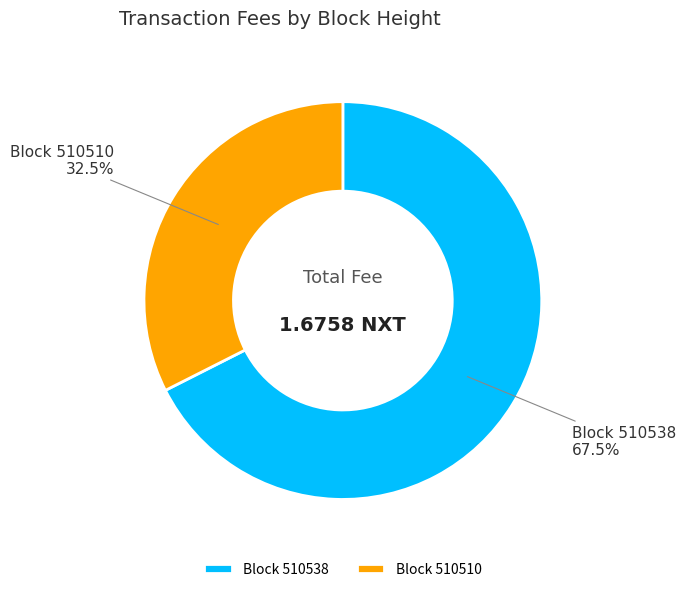

What is the largest slice in the pie chart?

Block 510538